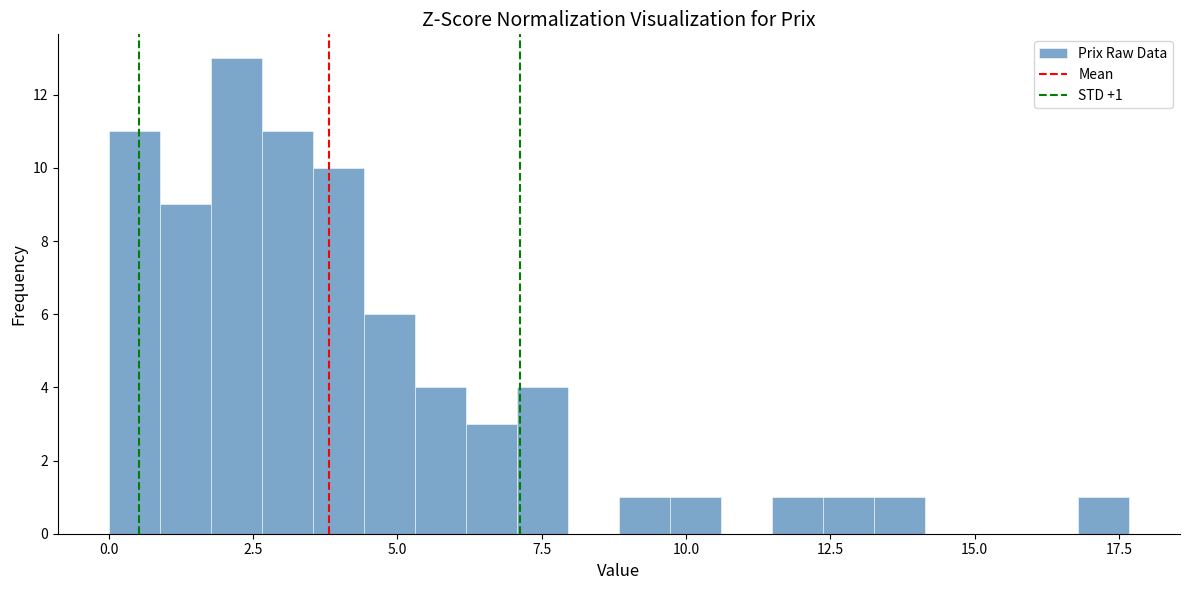

Around what value on the x-axis is the tallest bar? Give the approximate position of its centre, as read against the axis.

2.0